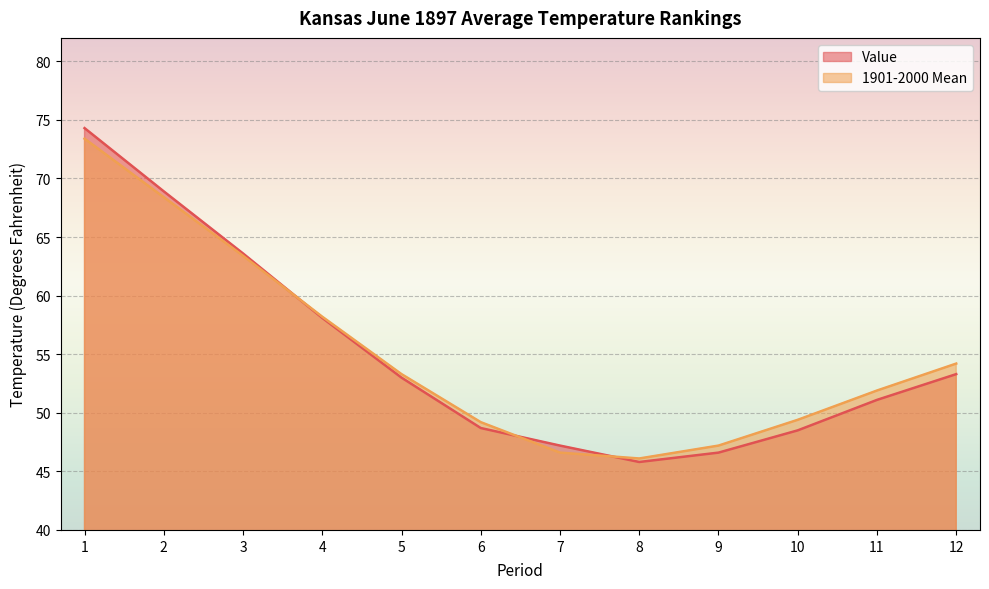

Rank the series by their maximum value, from highest to lowest.

Value, 1901-2000 Mean